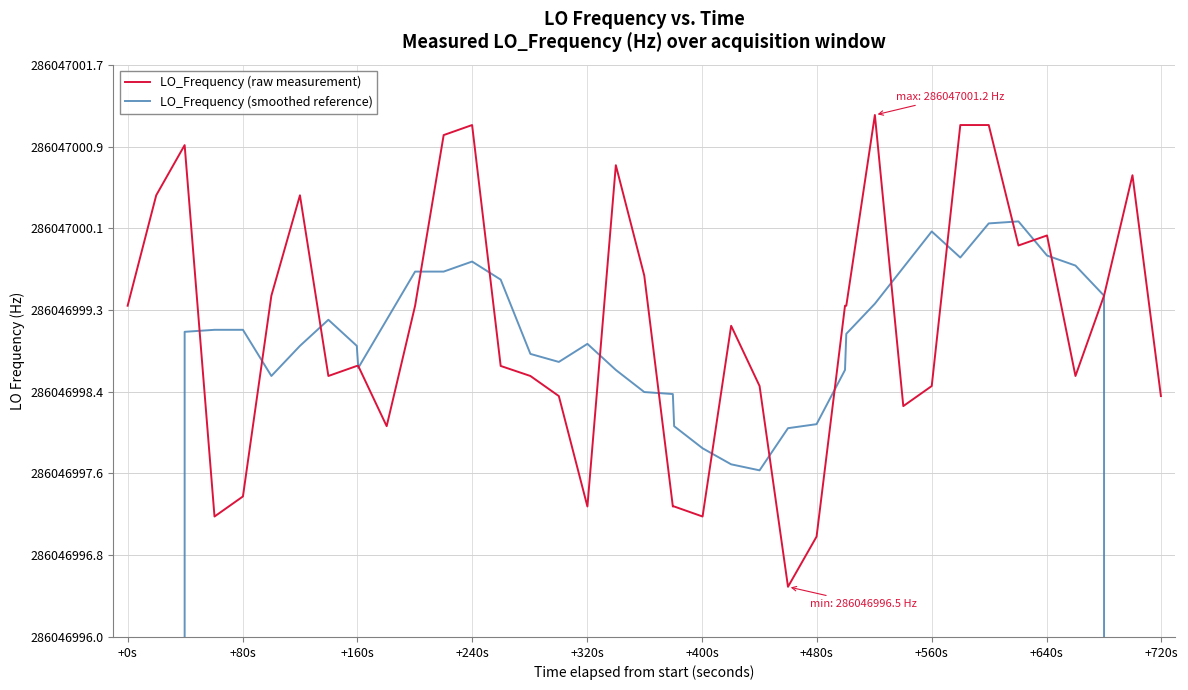

The value of LO_Frequency (raw measurement) at 35 is 445889670.5. True or false?

False